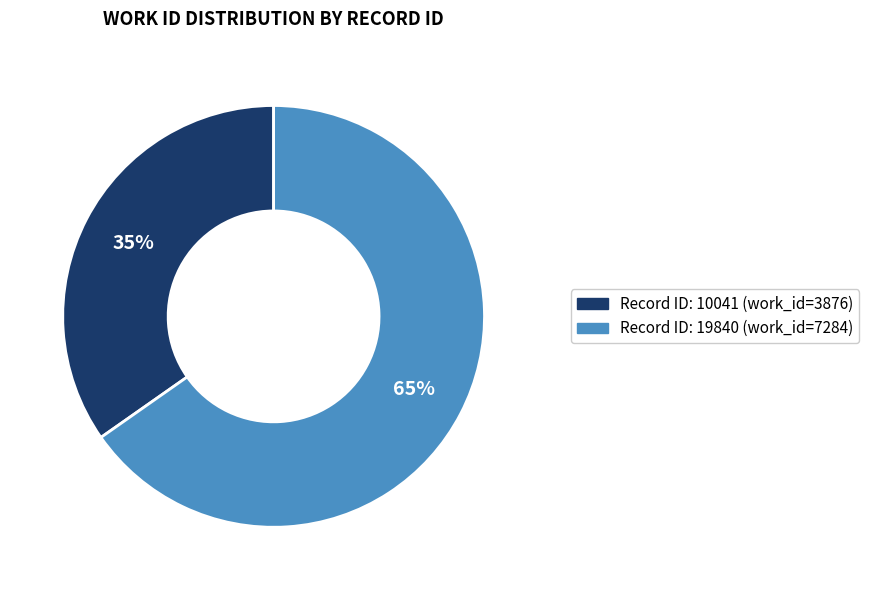

To the nearest percent, what is the average slice percentage?

50%